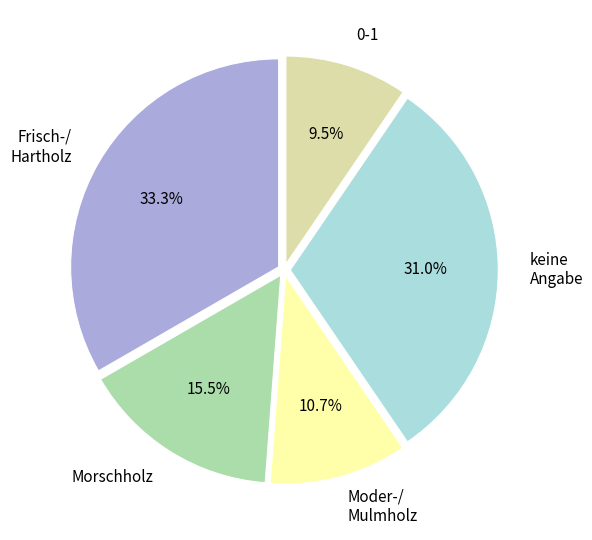

Do 0-1 and Moder-/ Mulmholz together represent more than half of the pie?

No